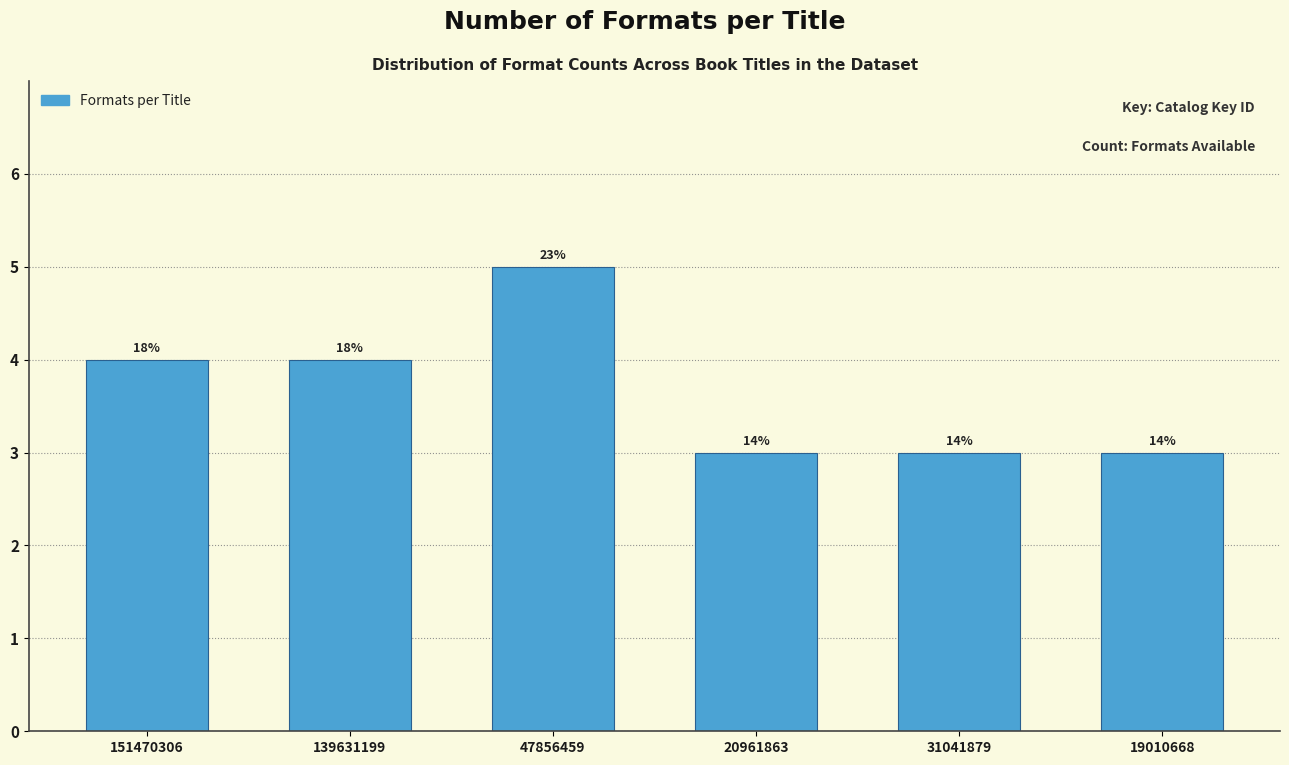

How many bars are there in total?

6